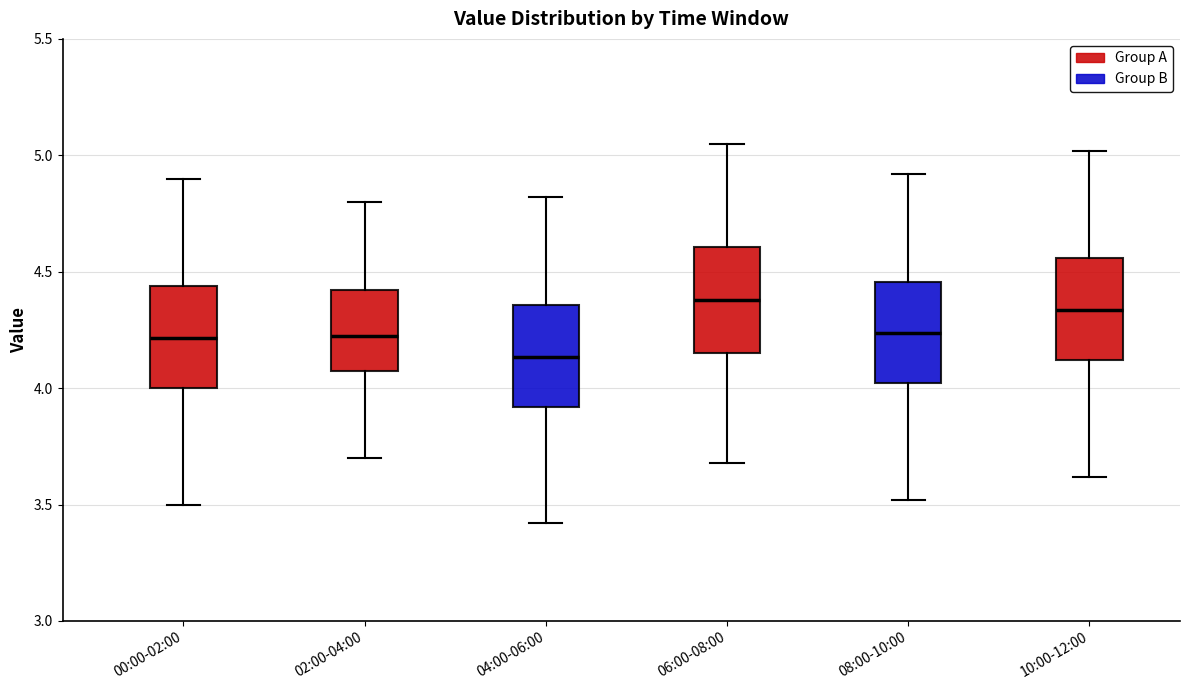

Reading left to right, read every box against the y-axis: the position of its median line, the range the box covers, and the ends of its whiskers. The values are not printed on the chart, so give them approximately, as read against the axis.

00:00-02:00: median 4.20, box 4.00 to 4.45, whiskers 3.50 to 4.90
02:00-04:00: median 4.25, box 4.05 to 4.40, whiskers 3.70 to 4.80
04:00-06:00: median 4.15, box 3.90 to 4.35, whiskers 3.40 to 4.80
06:00-08:00: median 4.40, box 4.15 to 4.60, whiskers 3.70 to 5.05
08:00-10:00: median 4.25, box 4.00 to 4.45, whiskers 3.50 to 4.90
10:00-12:00: median 4.35, box 4.10 to 4.55, whiskers 3.60 to 5.00